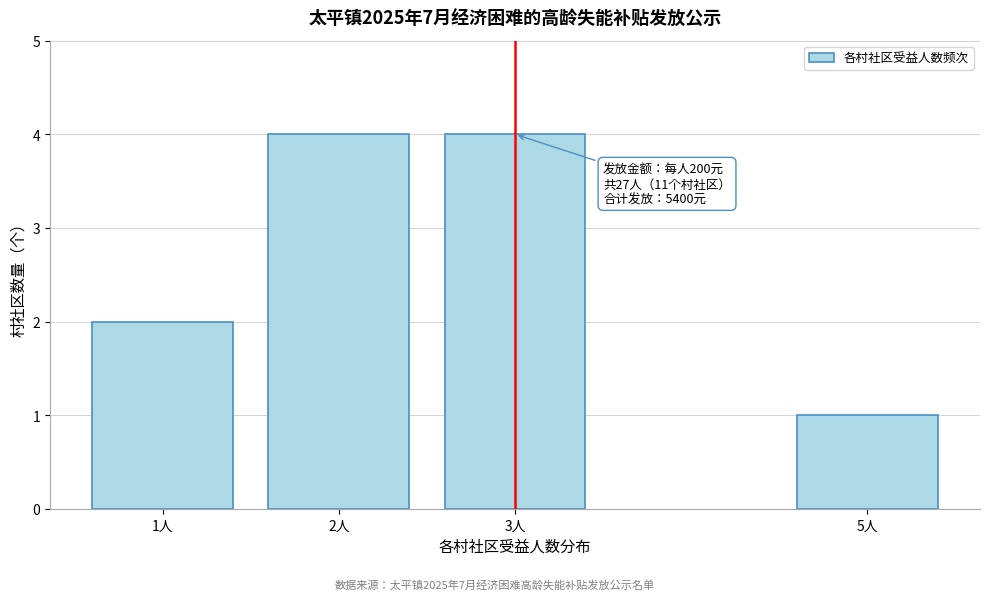

Reading left to right, extract all data points from this chart.

2	4	4	1